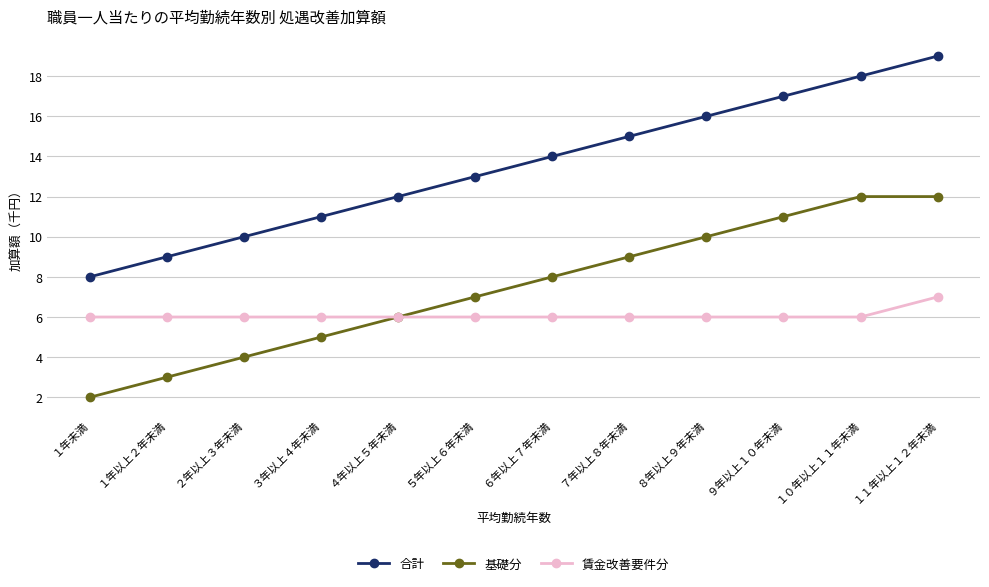

Rank the series by their average value, from lowest to highest.

賃金改善要件分, 基礎分, 合計